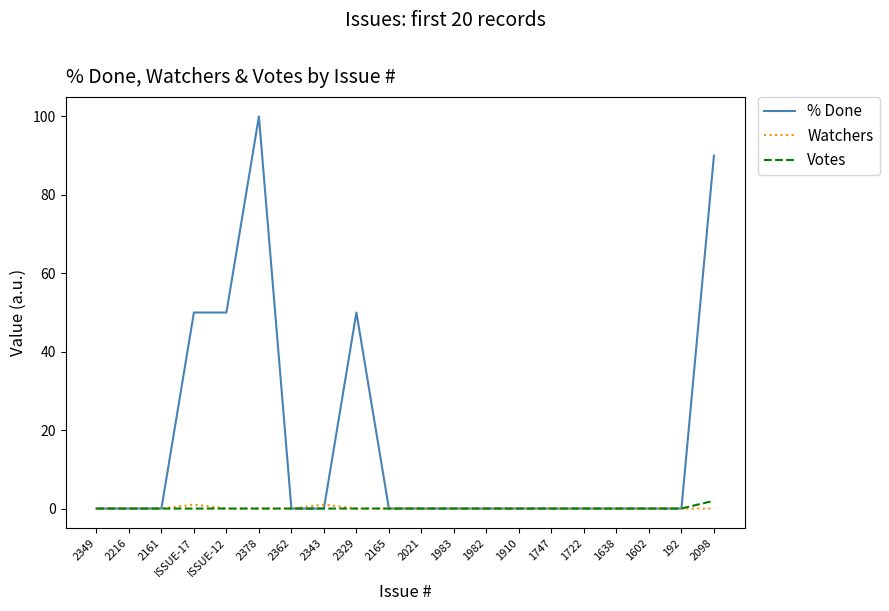

Is it true that % Done equals 90 at 2098?

True